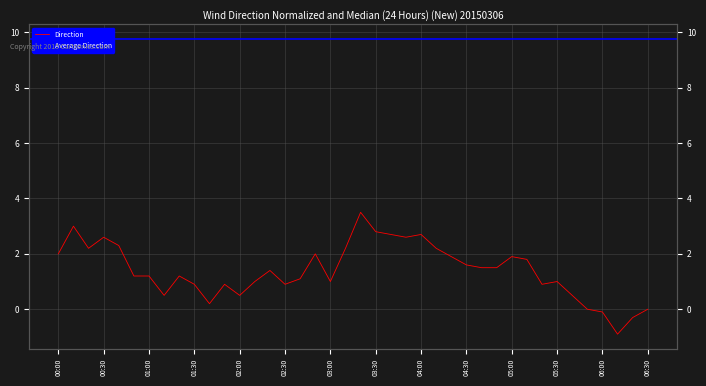

Rank the categories by value from lowest to highest.

37, 38, 36, 35, 39, 05:00, 03:30, 06:00, 34, 04:30, 05:30, 15, 32, 06:30, 18, 33, 16, 02:30, 03:00, 04:00, 14, 28, 29, 27, 31, 26, 30, 00:00, 17, 01:00, 19, 25, 02:00, 01:30, 23, 22, 24, 21, 00:30, 20